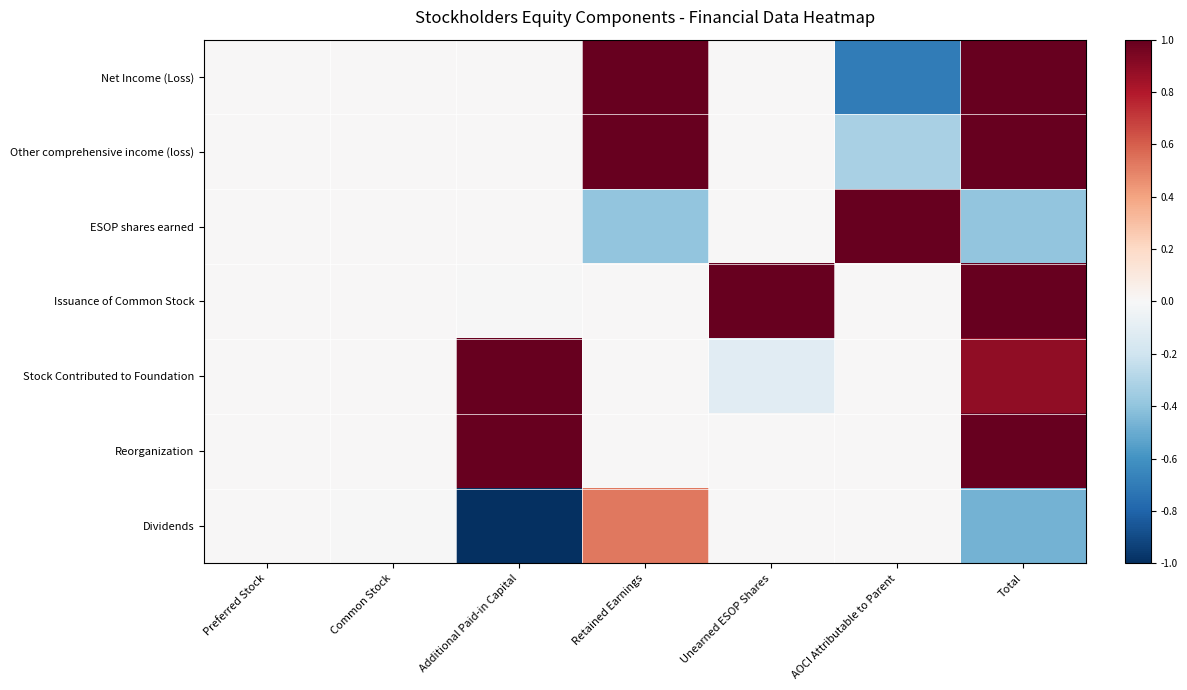

Reading left to right, extract all data points from this chart.

Net Income (Loss): Preferred Stock=0.0	Common Stock=0.0	Additional Paid-in Capital=0.0	Retained Earnings=1.0	Unearned ESOP Shares=0.0	AOCI Attributable to Parent=-0.7	Total=1.0
Other comprehensive income (loss): Preferred Stock=0.0	Common Stock=0.0	Additional Paid-in Capital=0.0	Retained Earnings=1.0	Unearned ESOP Shares=0.0	AOCI Attributable to Parent=-0.3	Total=1.0
ESOP shares earned: Preferred Stock=0.0	Common Stock=0.0	Additional Paid-in Capital=0.0	Retained Earnings=-0.4	Unearned ESOP Shares=0.0	AOCI Attributable to Parent=1.0	Total=-0.4
Issuance of Common Stock: Preferred Stock=0.0	Common Stock=0.0	Additional Paid-in Capital=-0.0	Retained Earnings=0.0	Unearned ESOP Shares=1.0	AOCI Attributable to Parent=0.0	Total=1.0
Stock Contributed to Foundation: Preferred Stock=0.0	Common Stock=0.0	Additional Paid-in Capital=1.0	Retained Earnings=0.0	Unearned ESOP Shares=-0.1	AOCI Attributable to Parent=0.0	Total=0.9
Reorganization: Preferred Stock=0.0	Common Stock=0.0	Additional Paid-in Capital=1.0	Retained Earnings=0.0	Unearned ESOP Shares=0.0	AOCI Attributable to Parent=0.0	Total=1.0
Dividends: Preferred Stock=0.0	Common Stock=-0.0	Additional Paid-in Capital=-1.0	Retained Earnings=0.5	Unearned ESOP Shares=0.0	AOCI Attributable to Parent=0.0	Total=-0.5